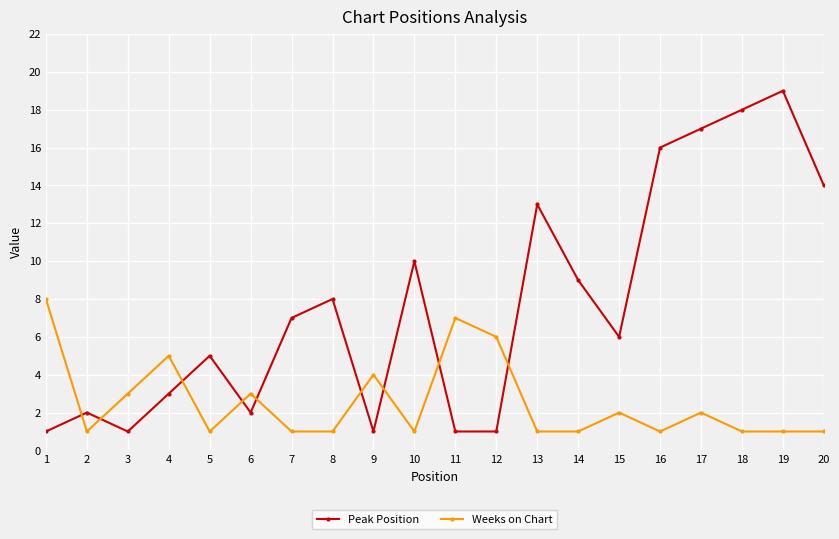

What is the sum of all Peak Position values?

154